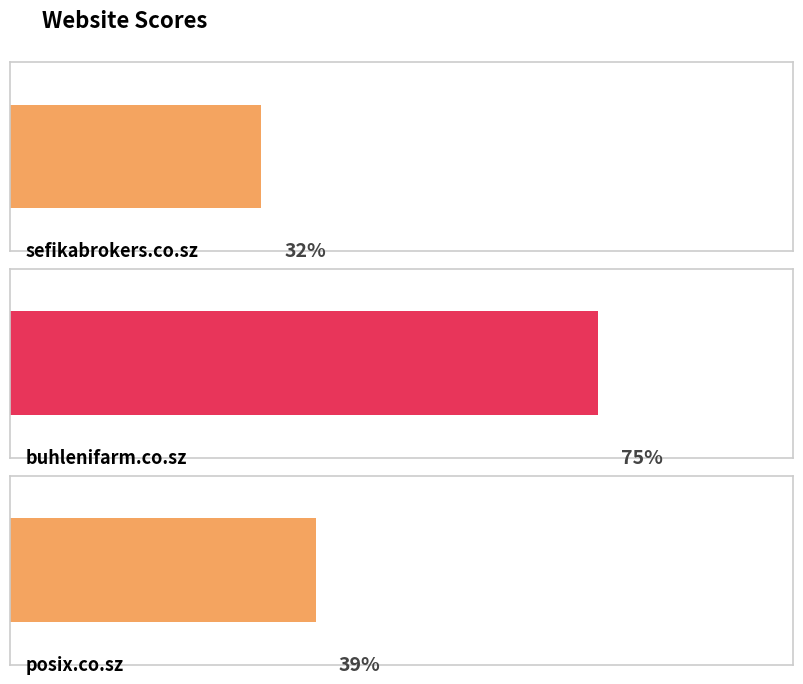

Which category has the highest value across all series?

buhlenifarm.co.sz